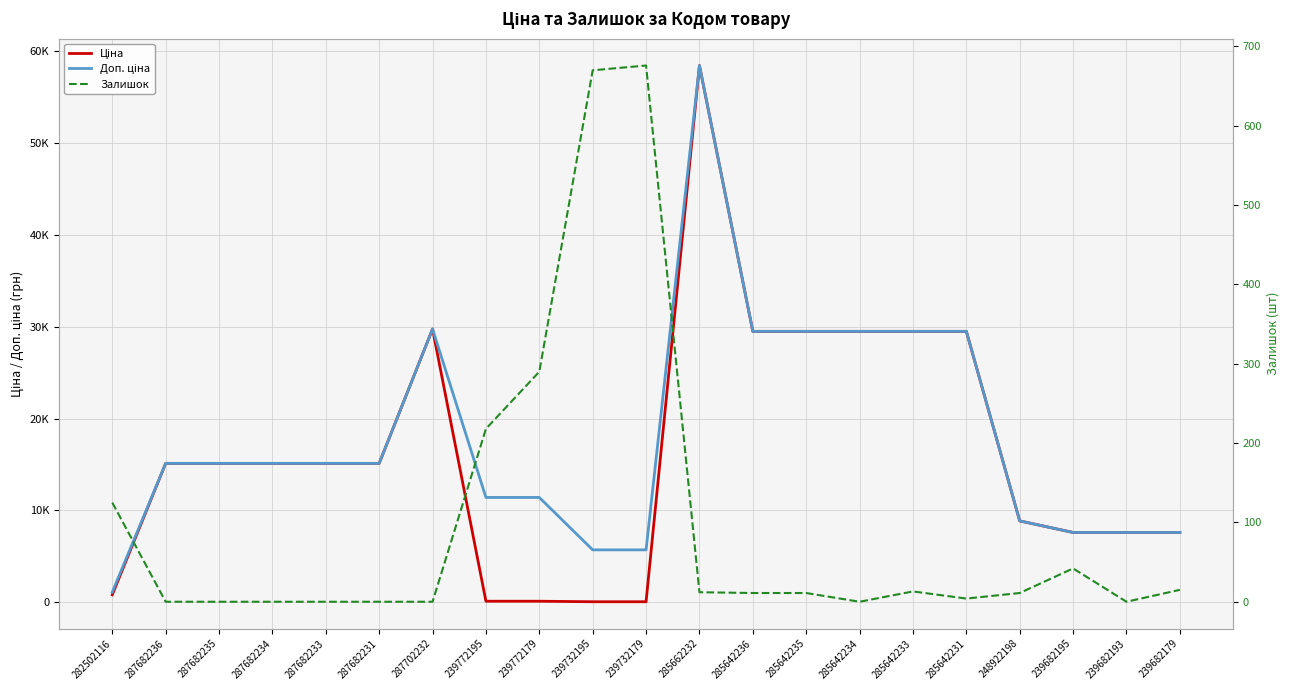

What is the difference between the Доп. ціна values at 239732195 and 239772195?

5705.0